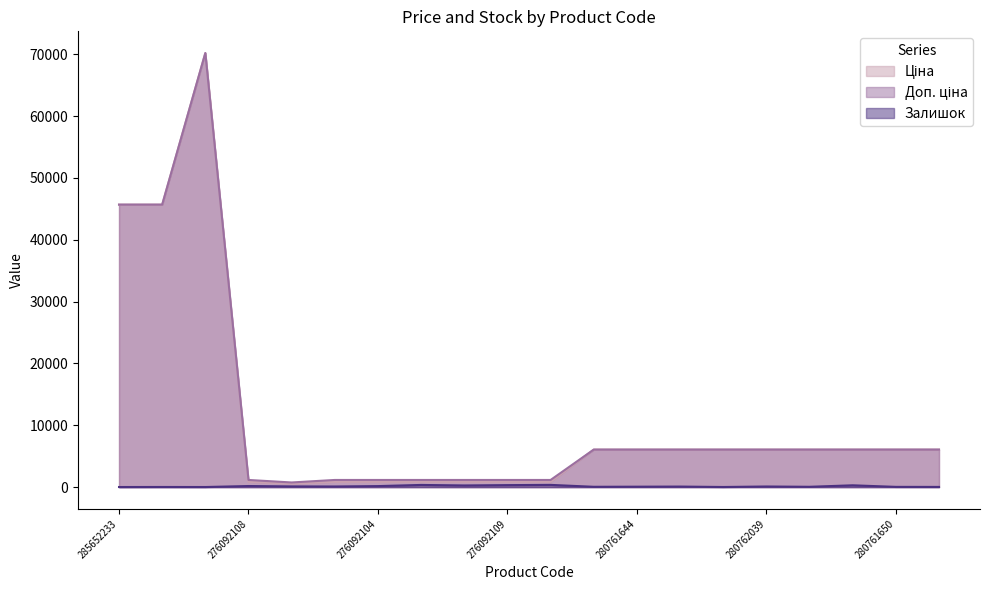

What is the value of the Доп. ціна point at the 7th from the left?

1157.3